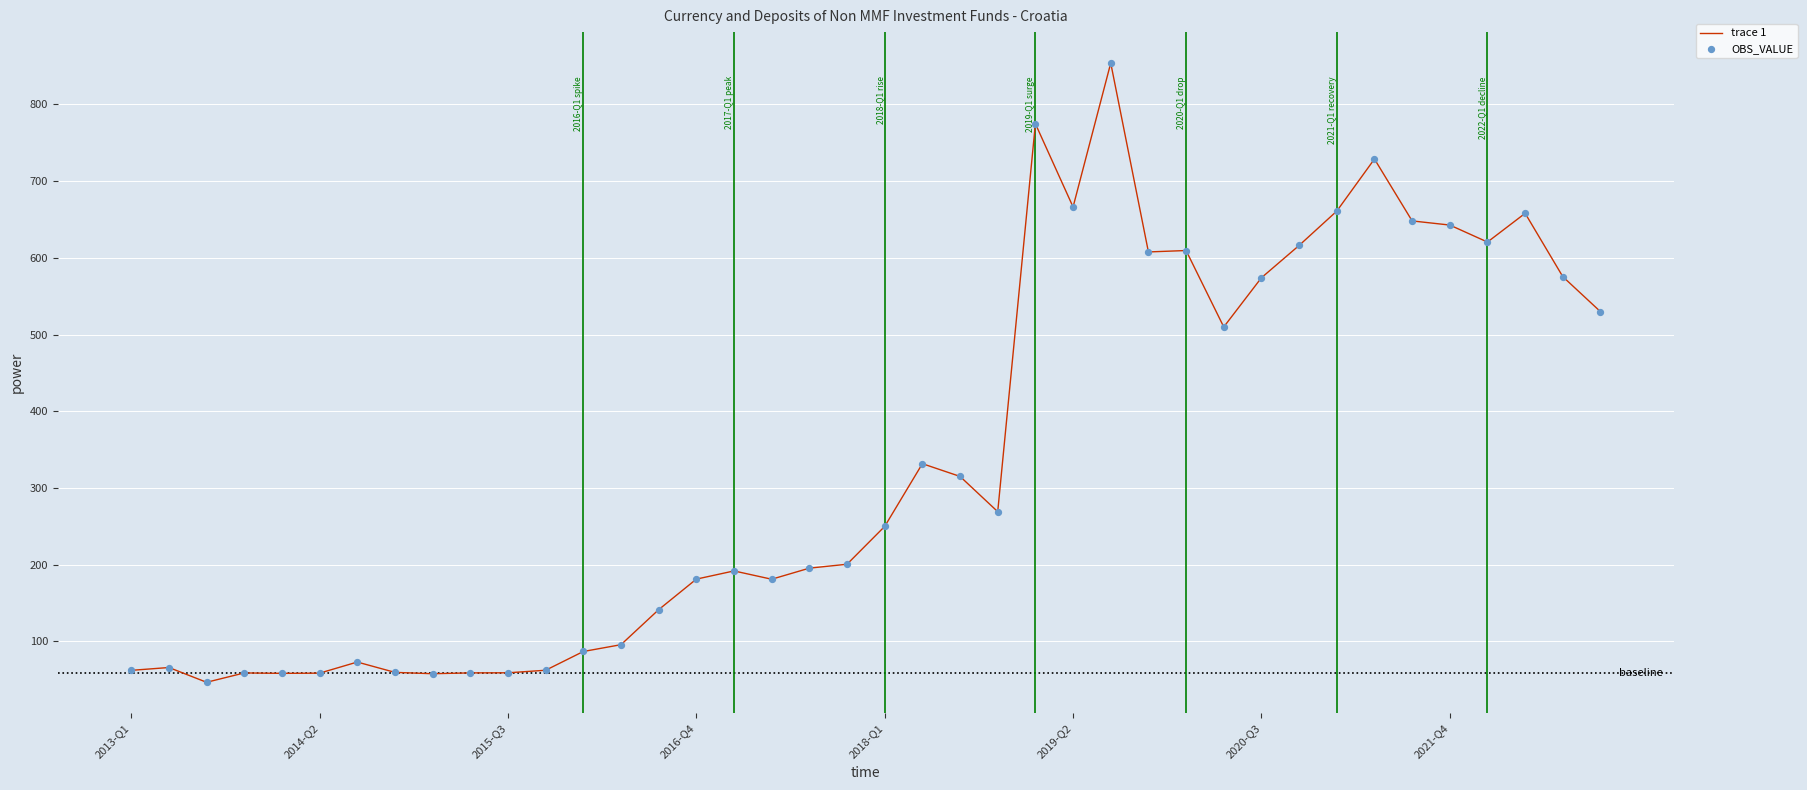

What is the smallest value displayed?

46.7